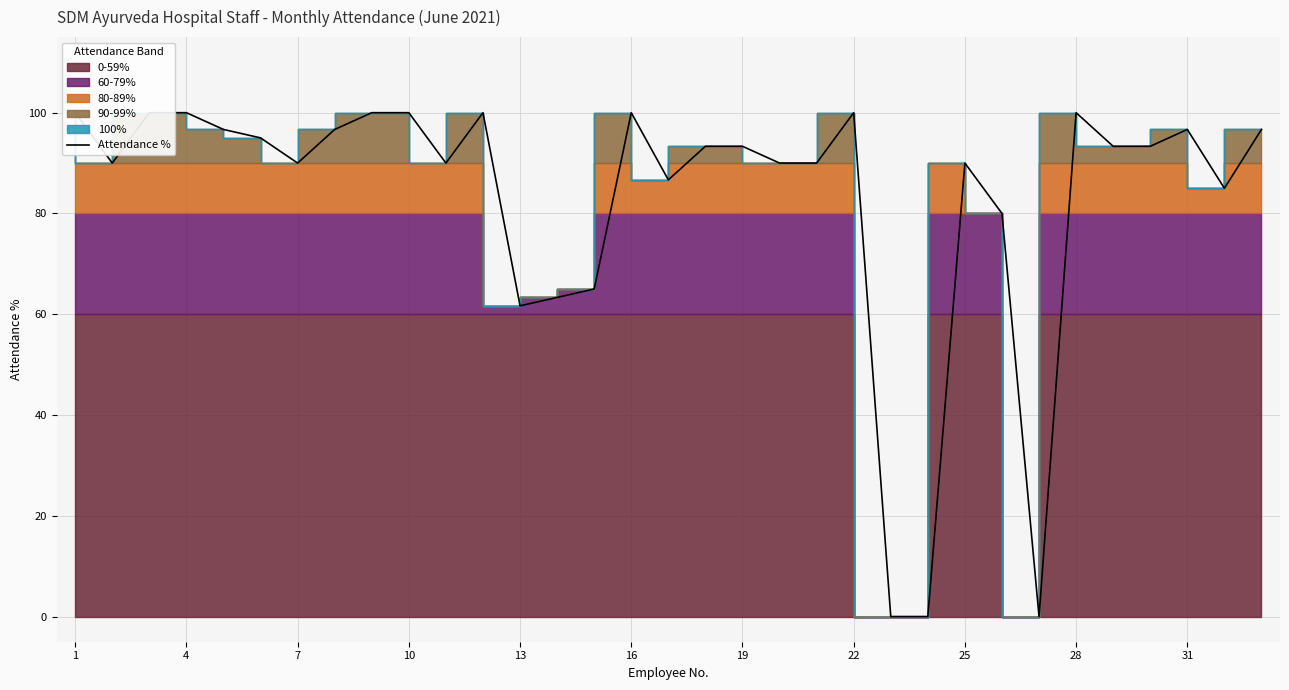

How many values are below 93?

15